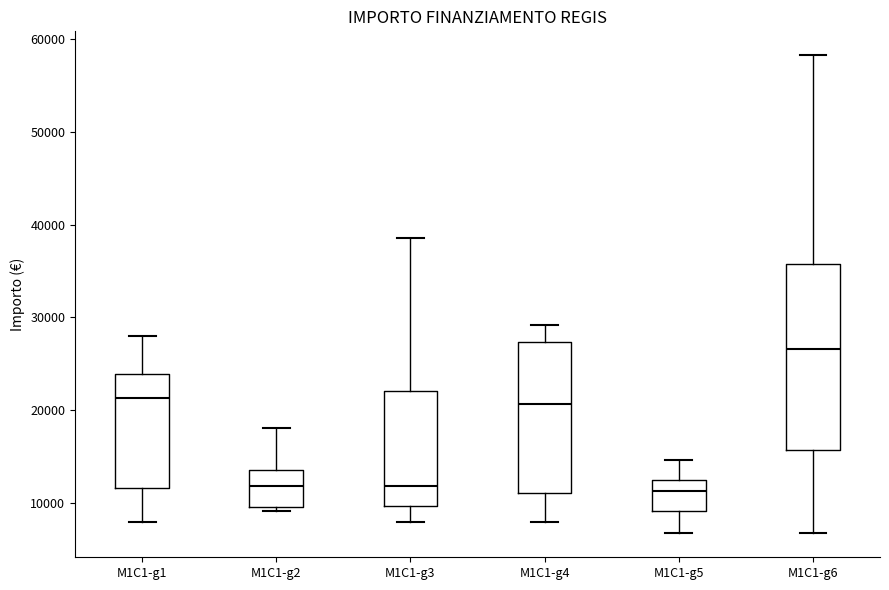

Reading left to right, read every box against the y-axis: the position of its median line, the range the box covers, and the ends of its whiskers. The values are not printed on the chart, so give them approximately, as read against the axis.

M1C1-g1: median 21000, box 12000 to 24000, whiskers 8000 to 28000
M1C1-g2: median 12000, box 10000 to 13000, whiskers 9000 to 18000
M1C1-g3: median 12000, box 10000 to 22000, whiskers 8000 to 39000
M1C1-g4: median 21000, box 11000 to 27000, whiskers 8000 to 29000
M1C1-g5: median 11000, box 9000 to 12000, whiskers 7000 to 15000
M1C1-g6: median 27000, box 16000 to 36000, whiskers 7000 to 58000